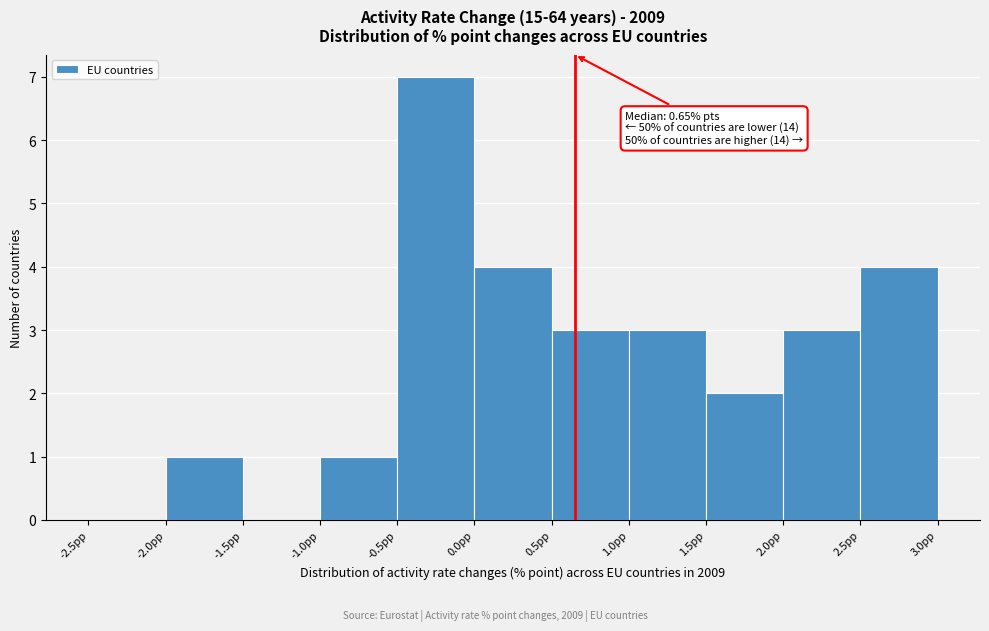

Over which range of the x-axis is the bar tallest?

-0.5 to 0.0